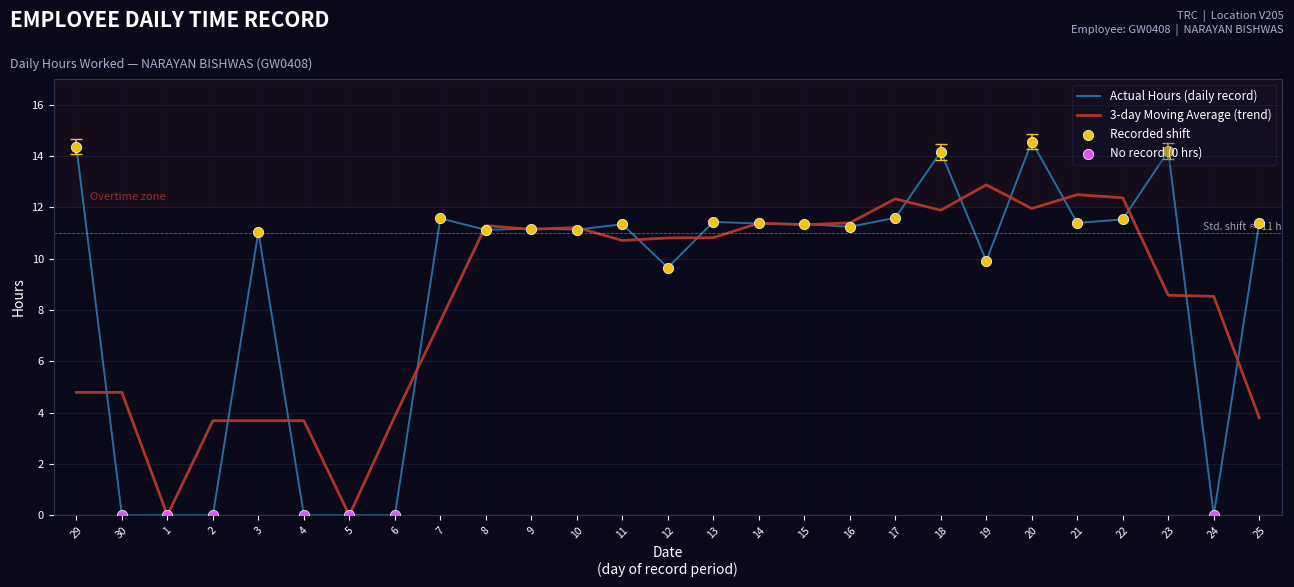

What is the difference between the highest and lowest values at 23?

5.6